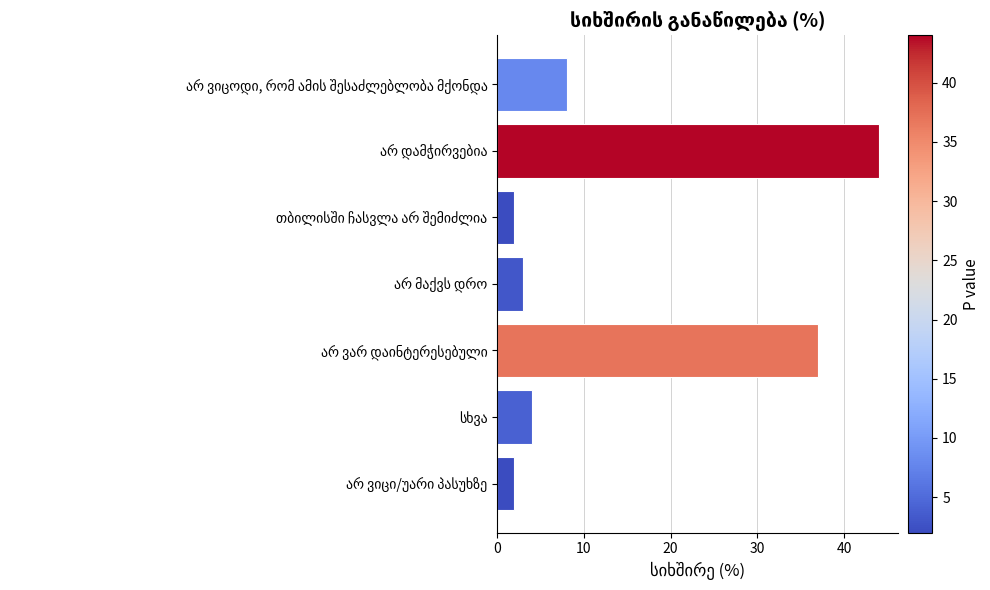

What is the difference between the second highest and minimum values?

35